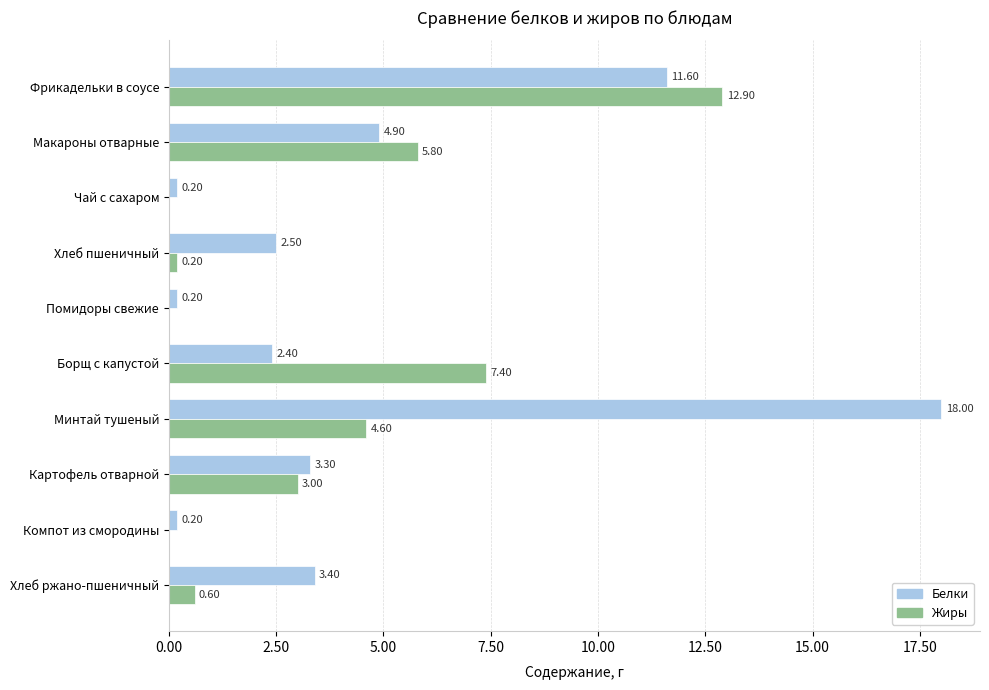

What are all the series names shown in the legend?

Белки, Жиры